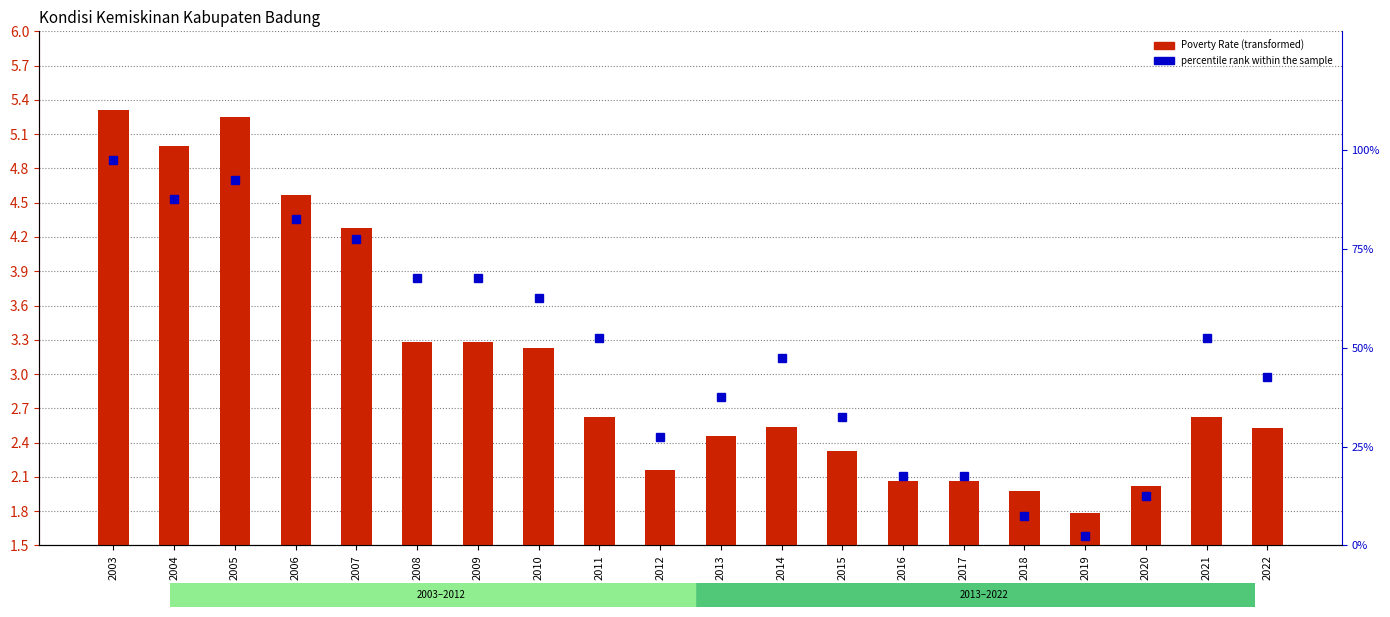

What is the sum of all percentile rank within the sample values?

985.0